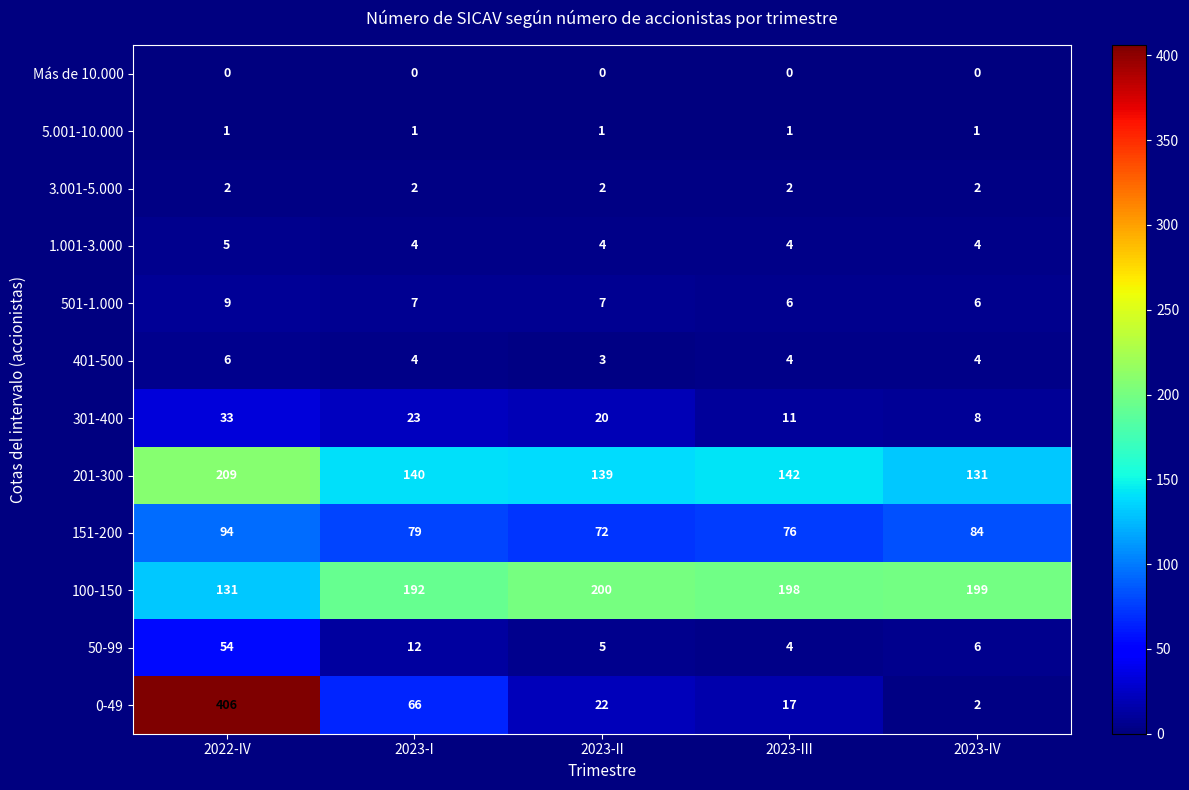

What is the sum of all 501-1.000 values?

35